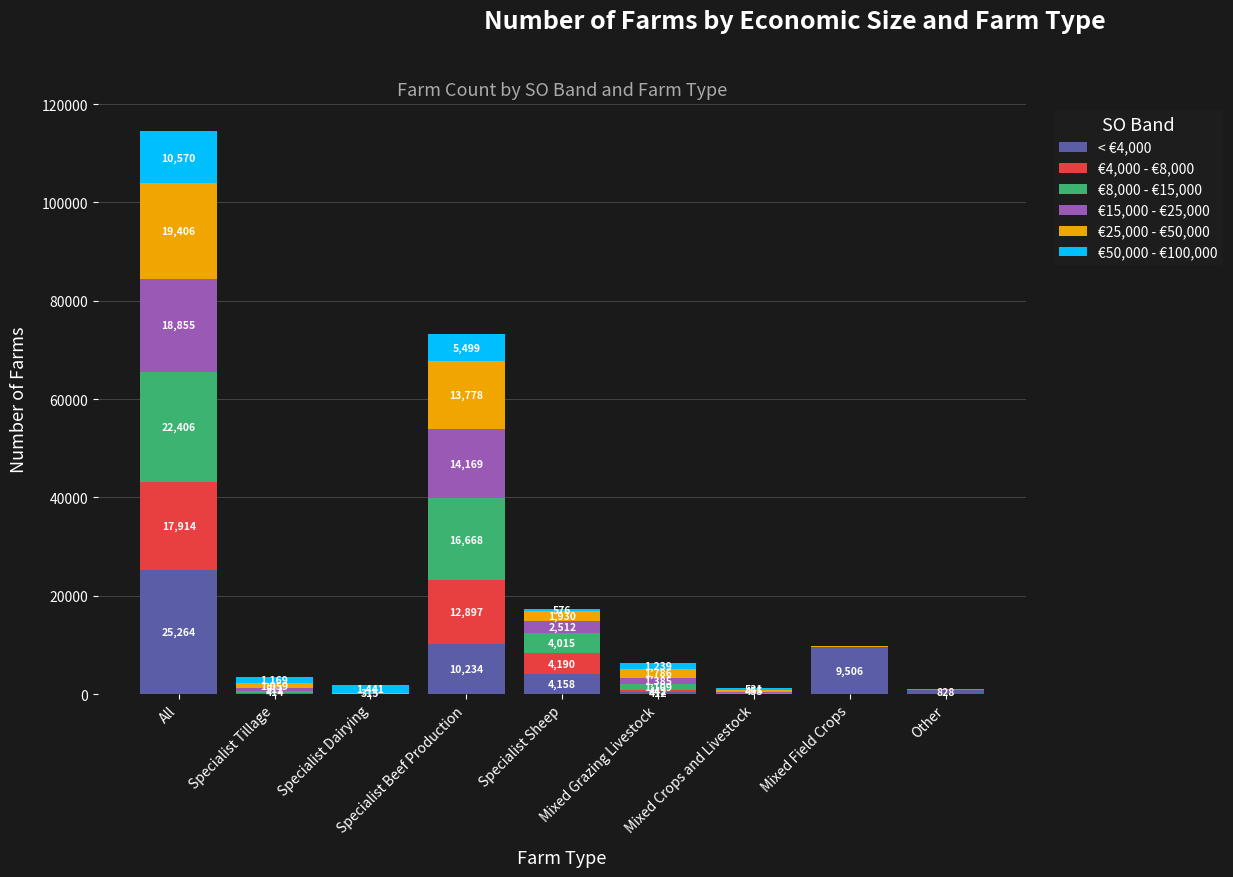

The value of < €4,000 at Other is 828. True or false?

True